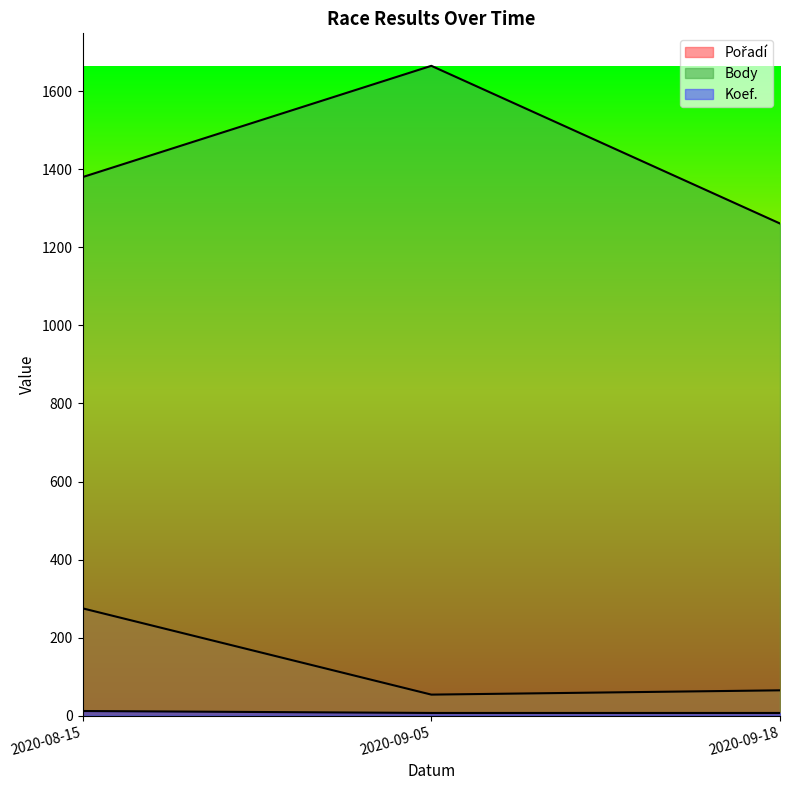

Which category has the lowest value across all series?

2020-09-05